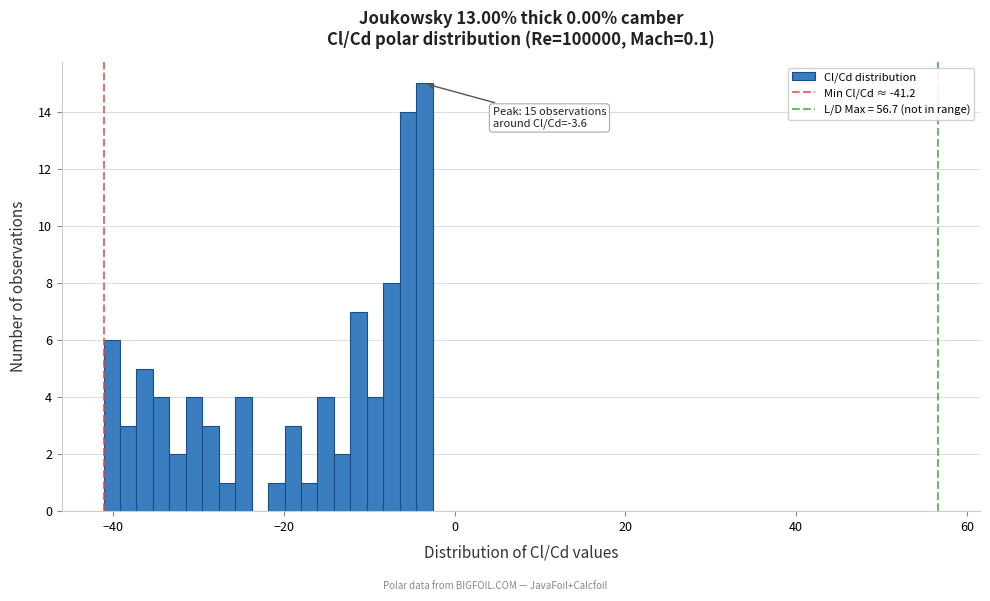

Read against the x-axis, roughly where is the centre of the tallest bar?

-4